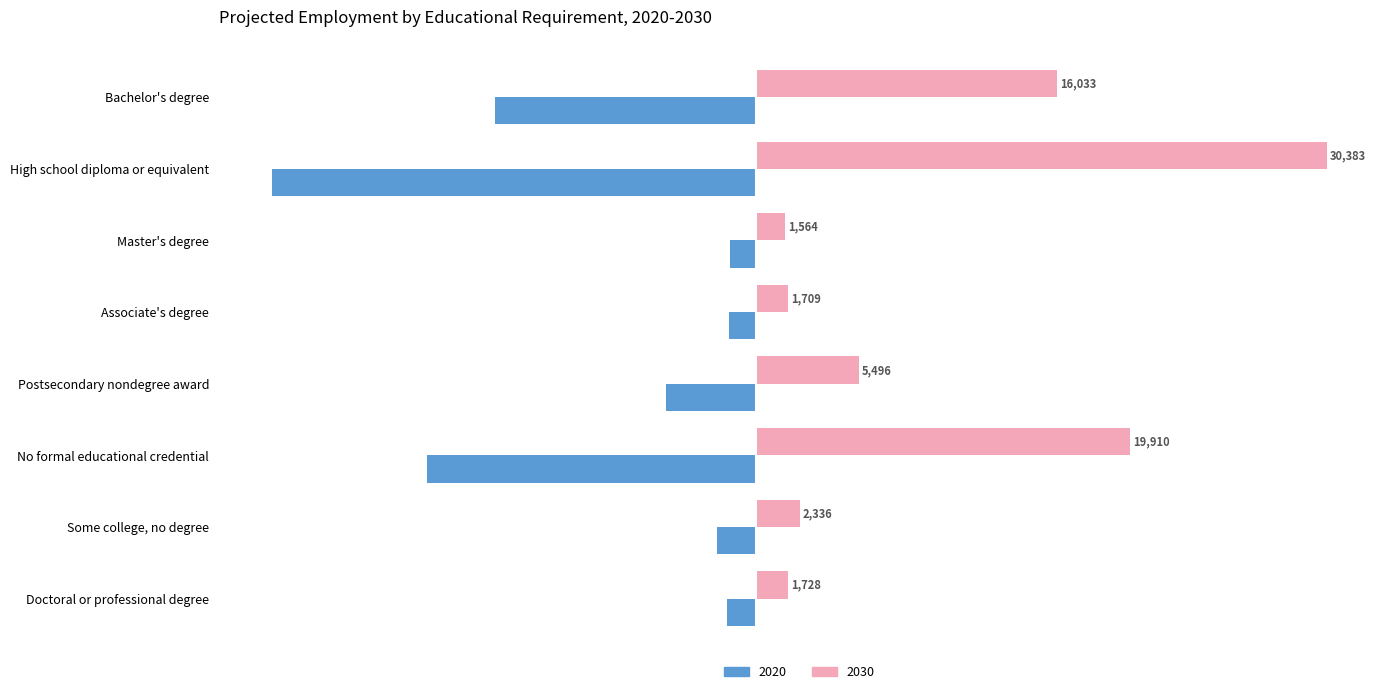

At which category is the sum across all series the highest?

High school diploma or equivalent